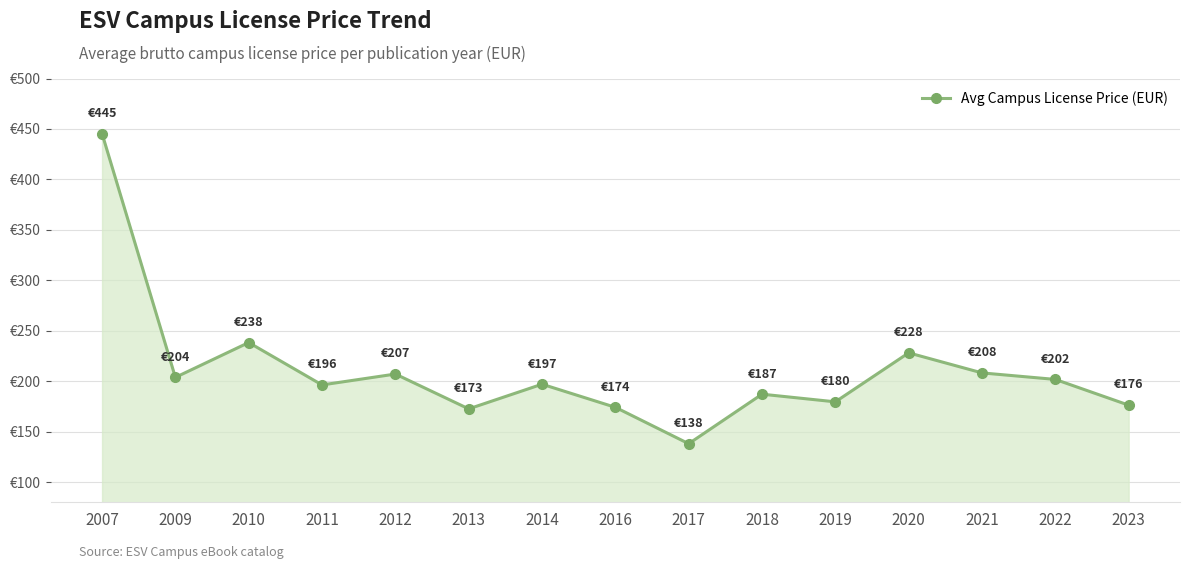

What is the sum of all values?

3153.7